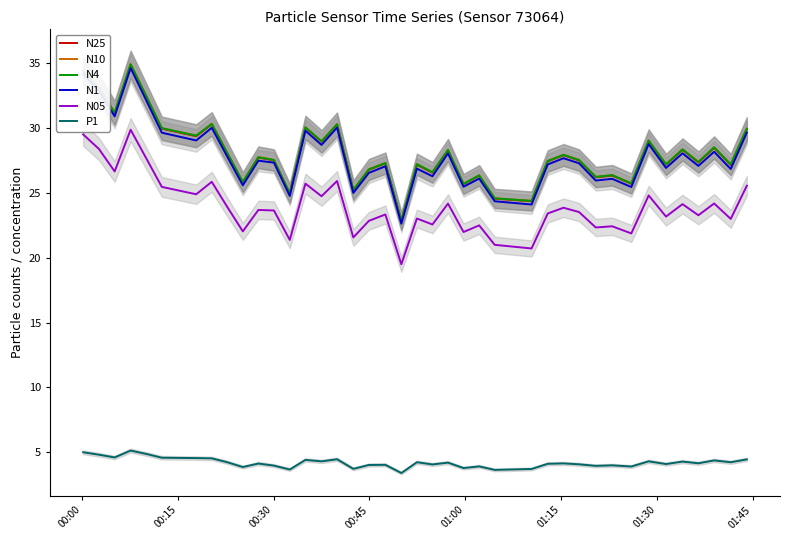

What is the highest value of the N4 series?

34.9